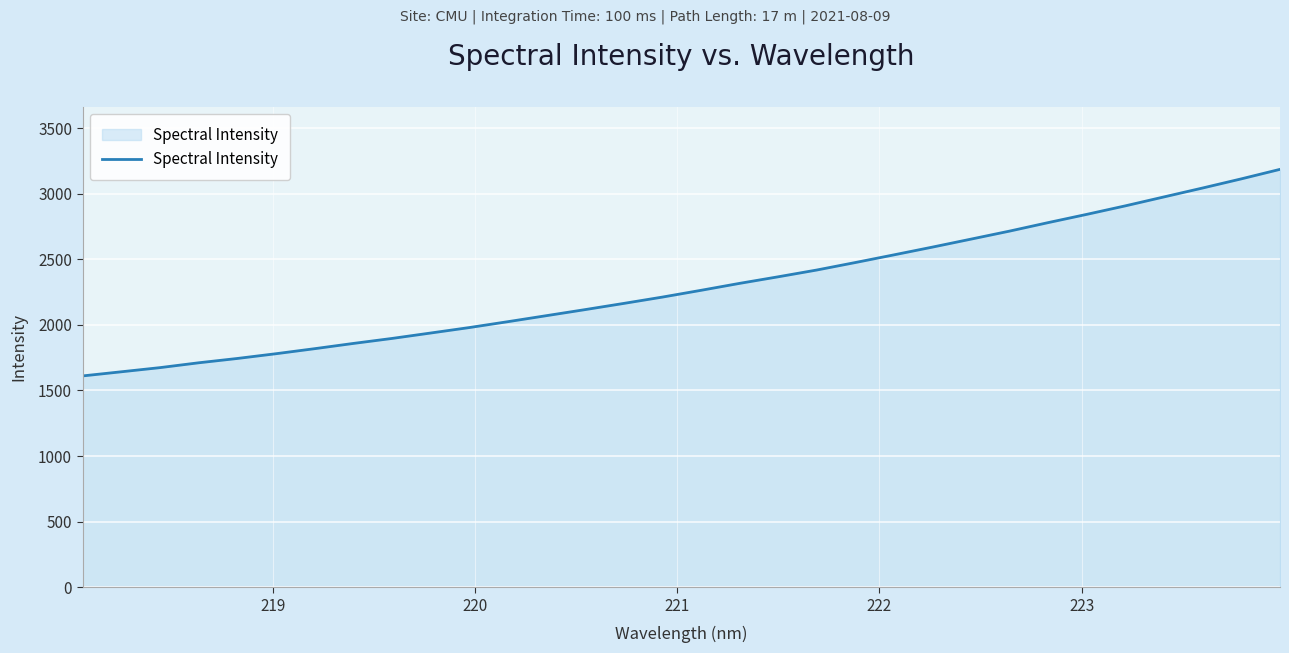

What is the difference between the maximum and minimum values?

1574.6